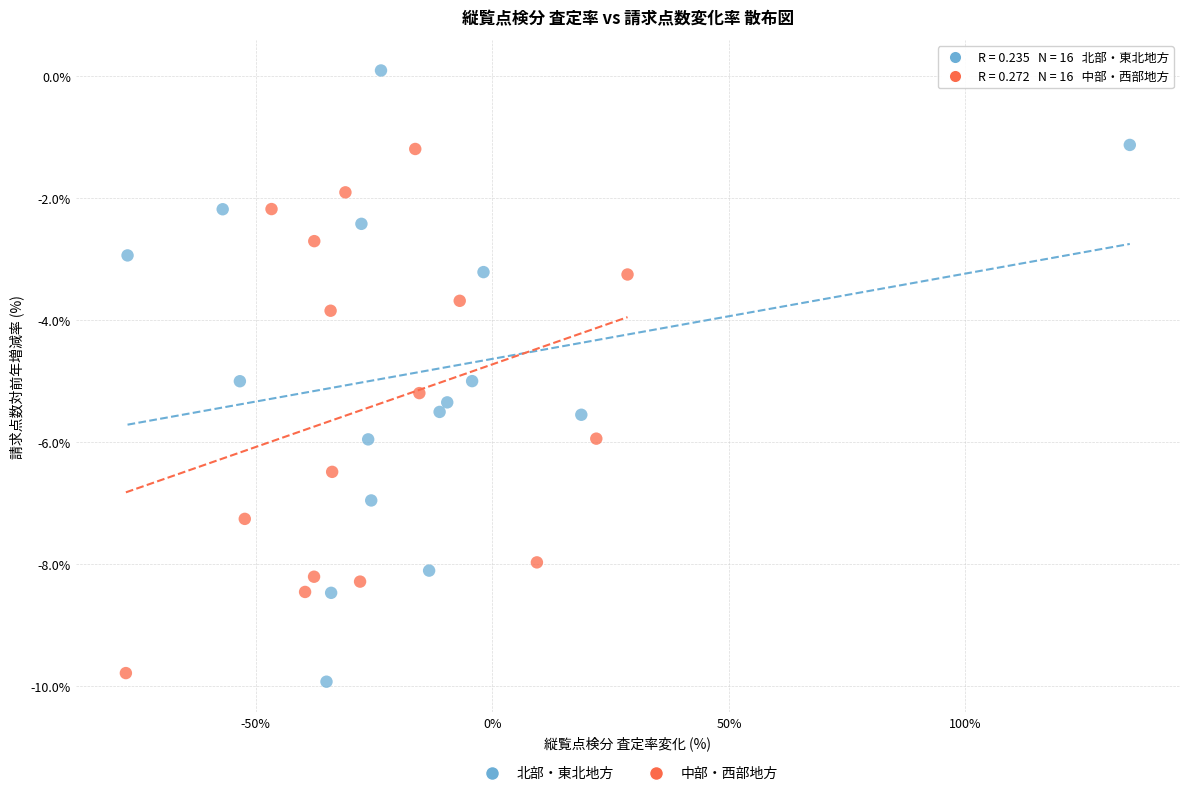

Which series contains the lowest Y value?

北部・東北地方